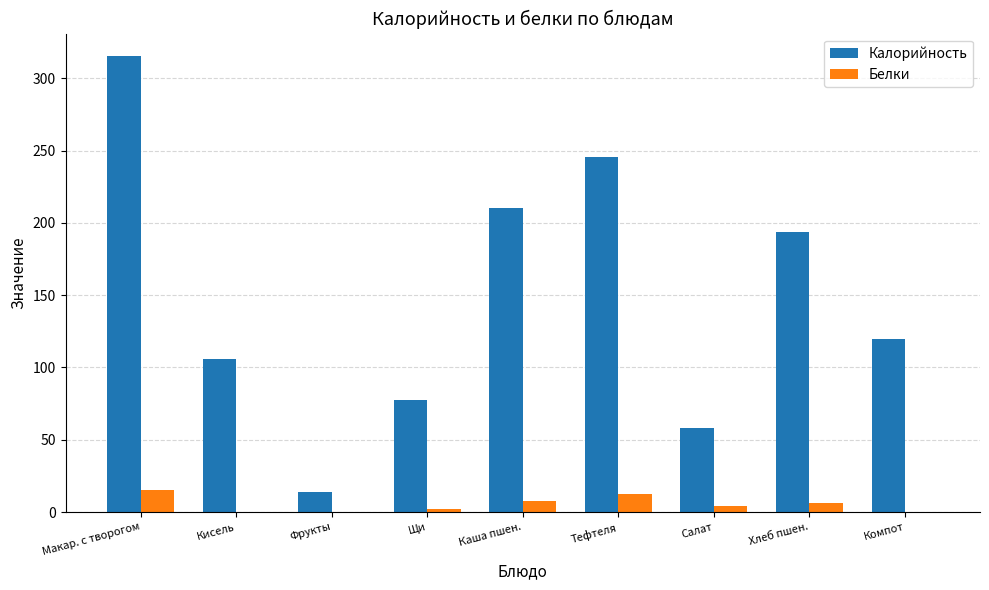

Is it true that Белки equals 7.6 at Каша пшен.?

True